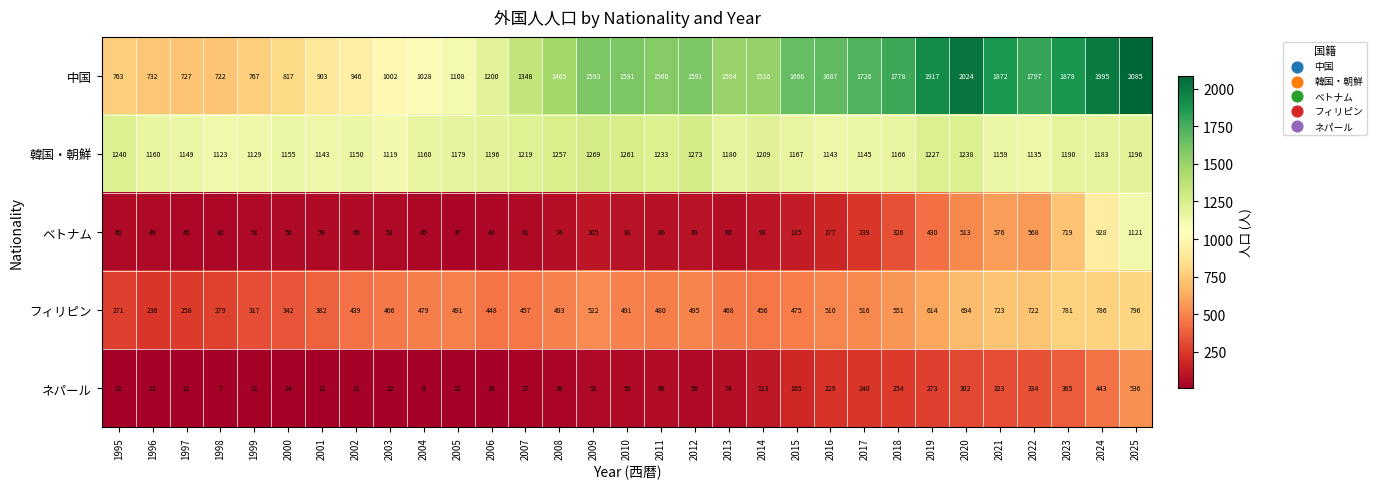

What is the difference between the maximum and minimum values in the 韓国・朝鮮 series?

154